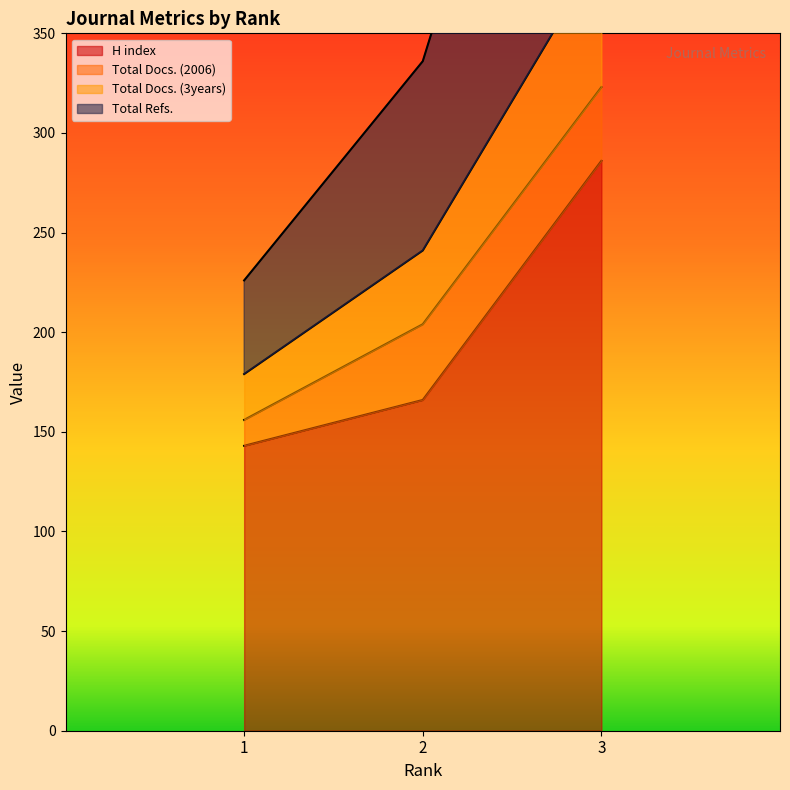

True or false: Total Docs. (3years) has a value of 391 at 3.

True